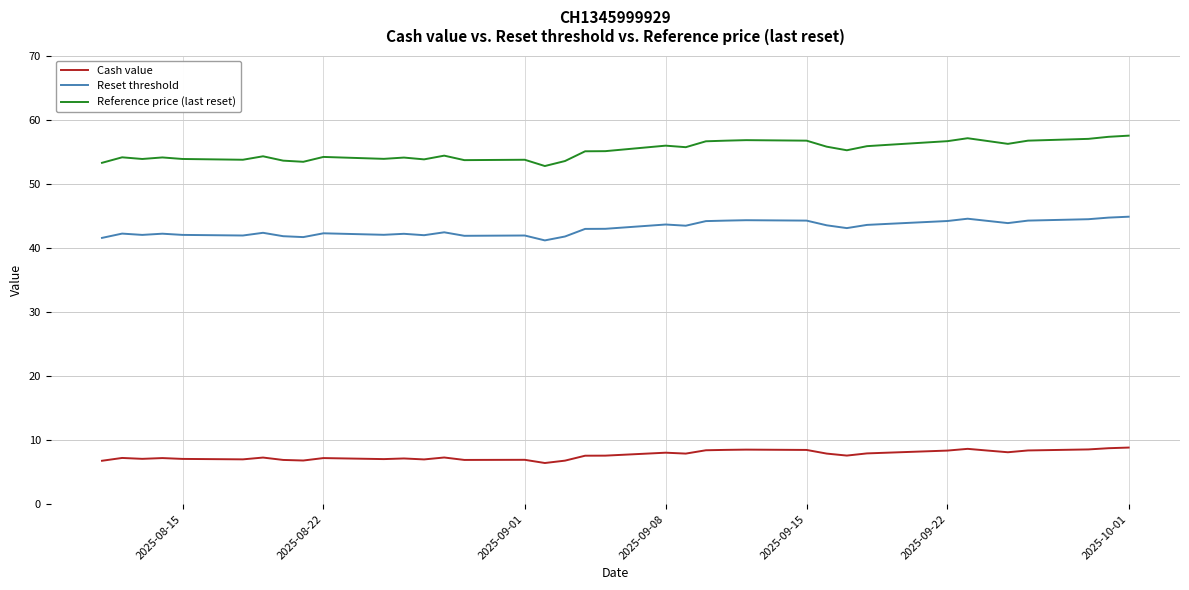

True or false: Reset threshold and Cash value intersect in this chart.

False